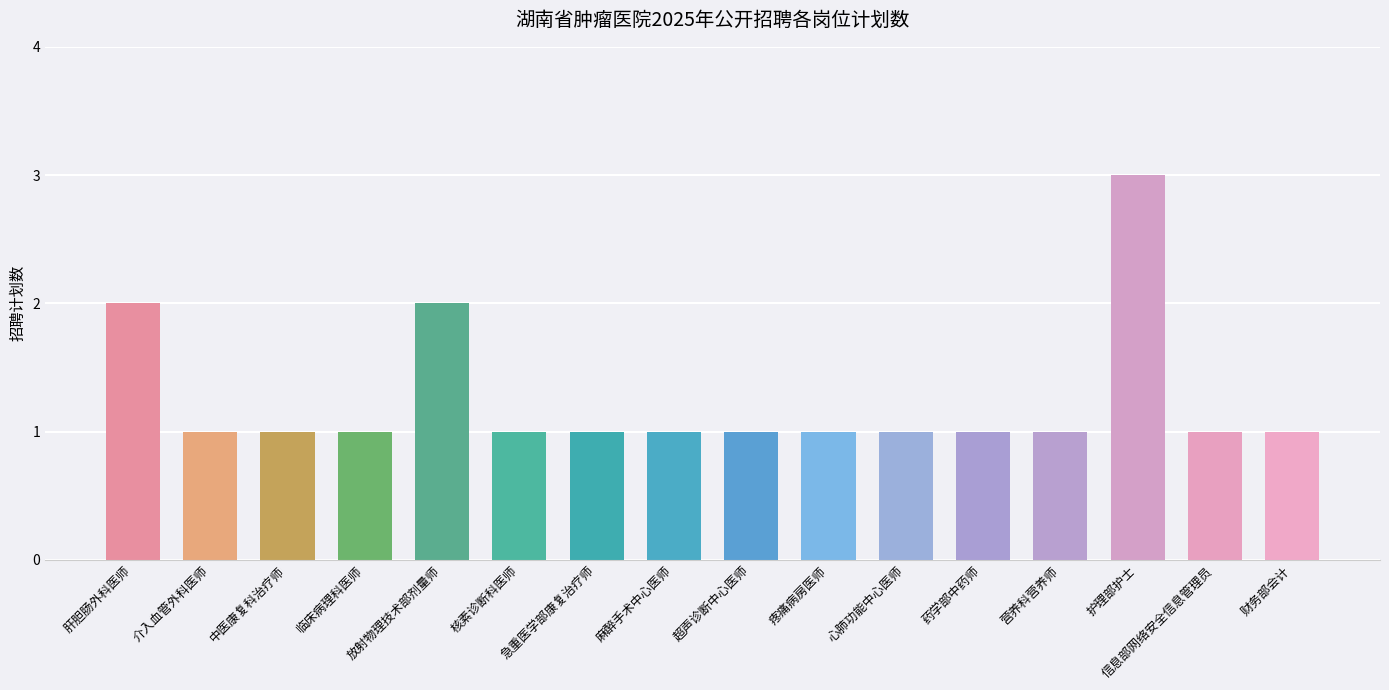

What is the difference between the values at 护理部护士 and 放射物理技术部剂量师?

1